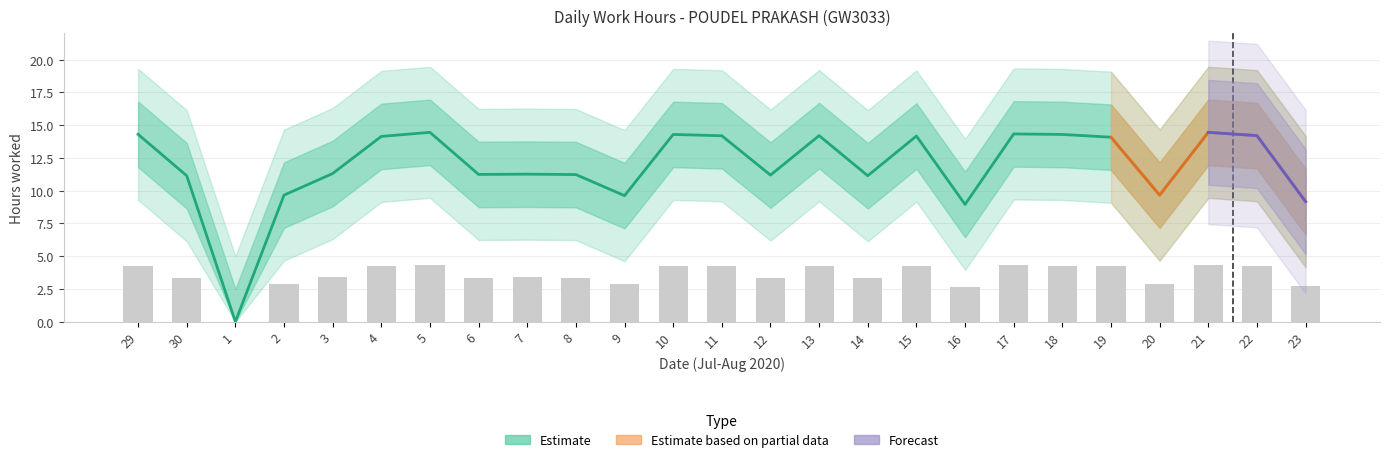

What is the change in value from 30 to 2?

-1.5